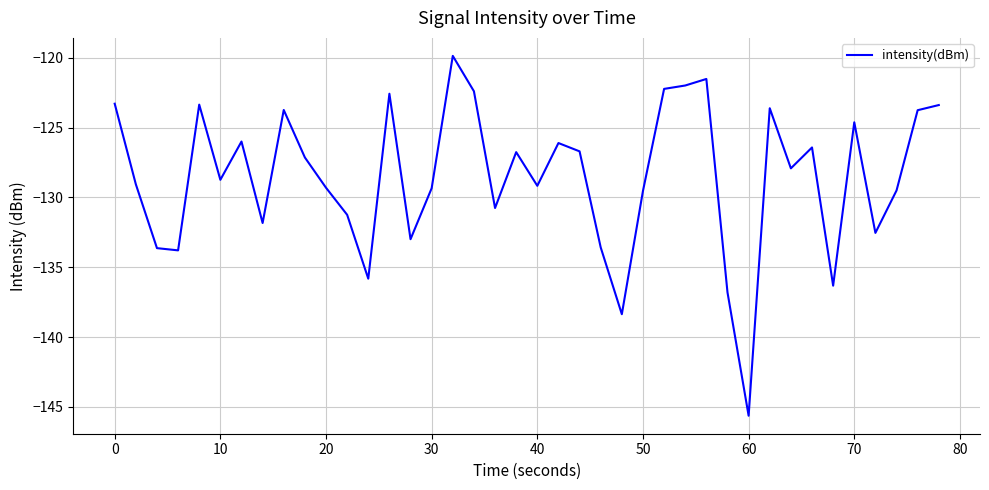

What is the smallest value displayed?

-145.6